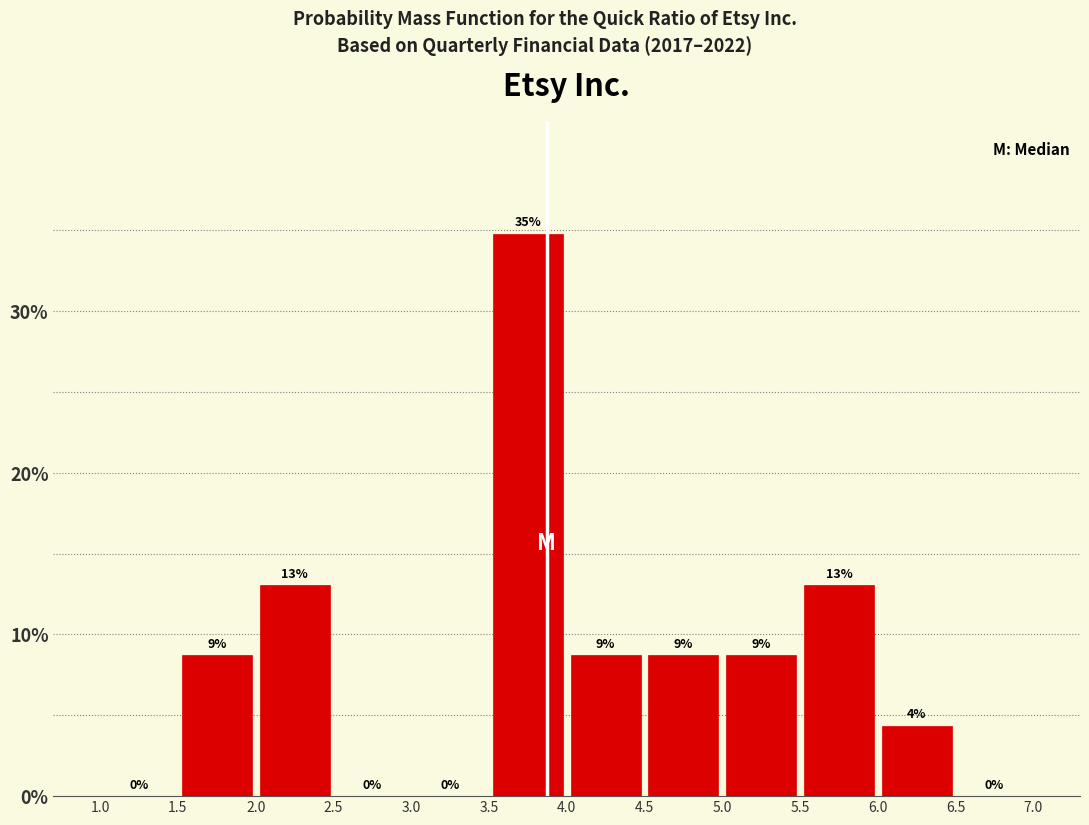

Over which range of the x-axis is the bar tallest?

3.5 to 4.0